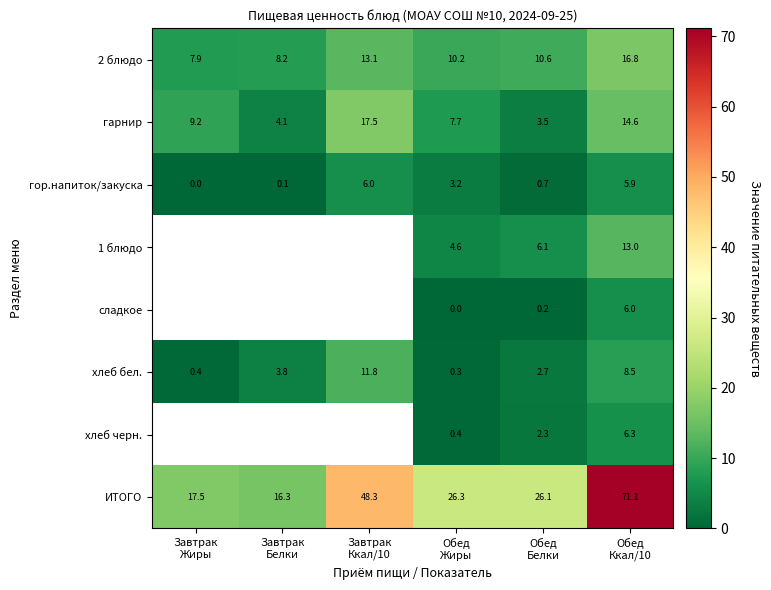

What is the maximum value for гарнир?

17.5